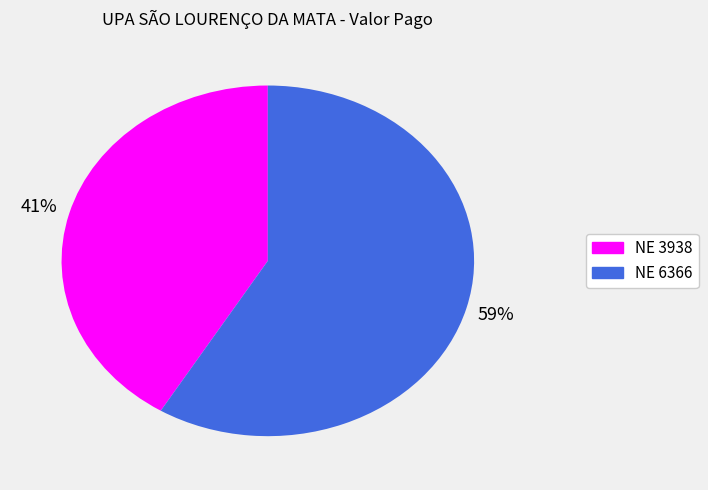

Does any single category account for the majority?

Yes